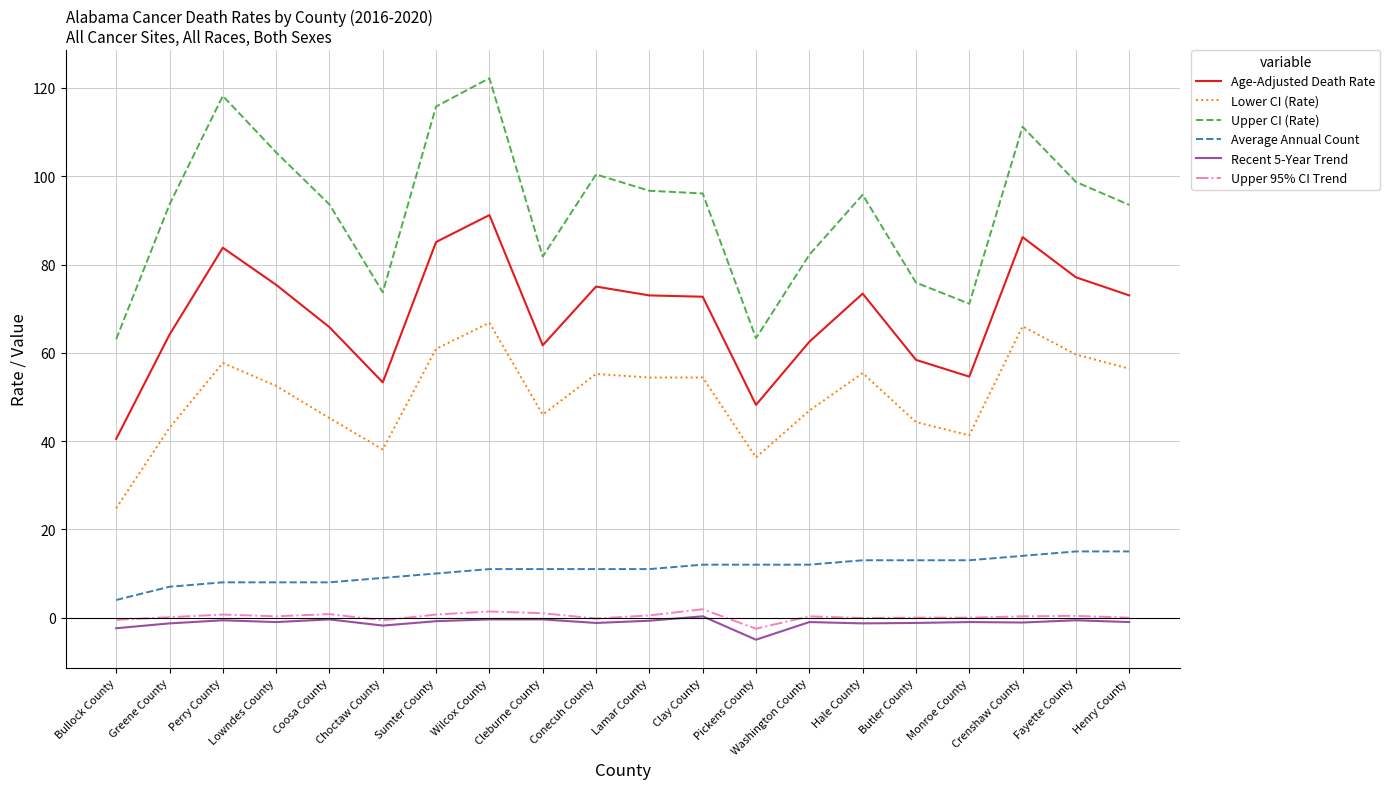

At Greene County, list the series in order from smallest to largest.

Recent 5-Year Trend, Upper 95% CI Trend, Average Annual Count, Lower CI (Rate), Age-Adjusted Death Rate, Upper CI (Rate)